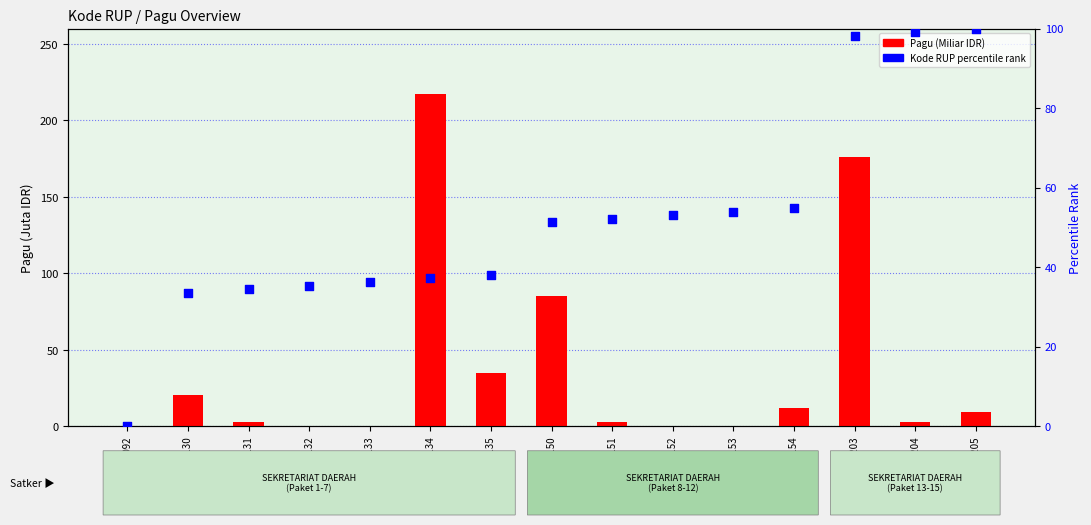

What are all the series names shown in the legend?

Pagu (Miliar IDR), Kode RUP (percentile rank)